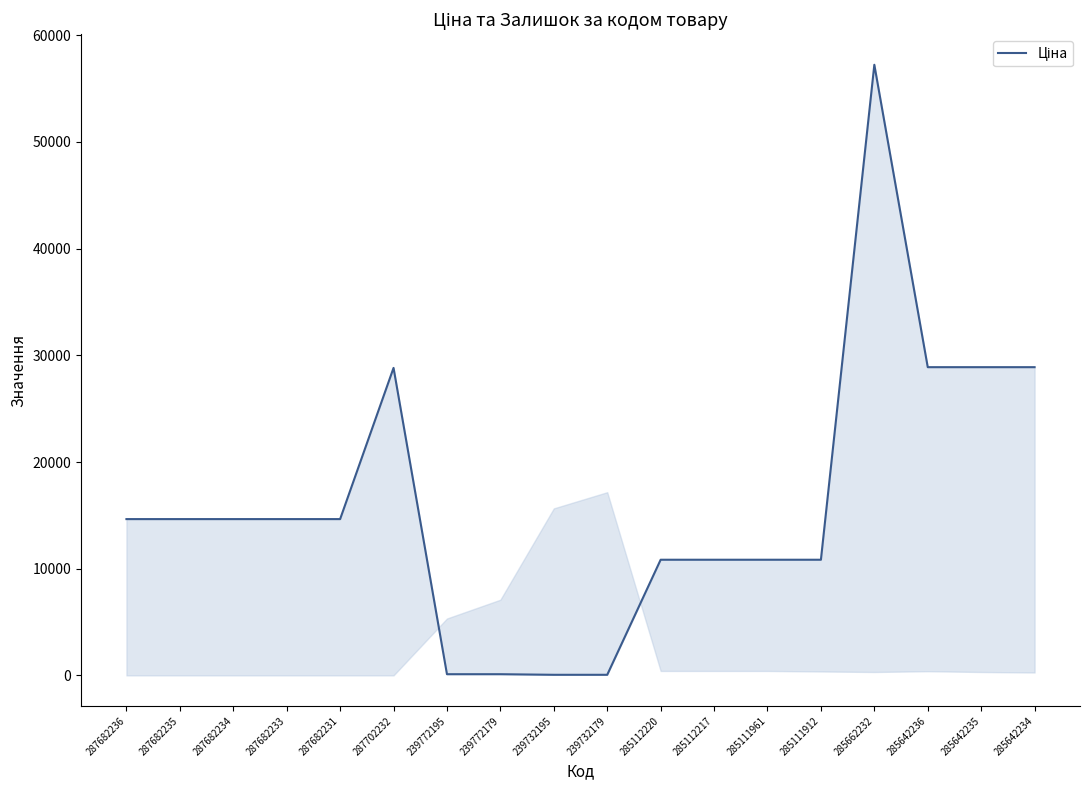

What is the approximate value at 285111912?

10840.1